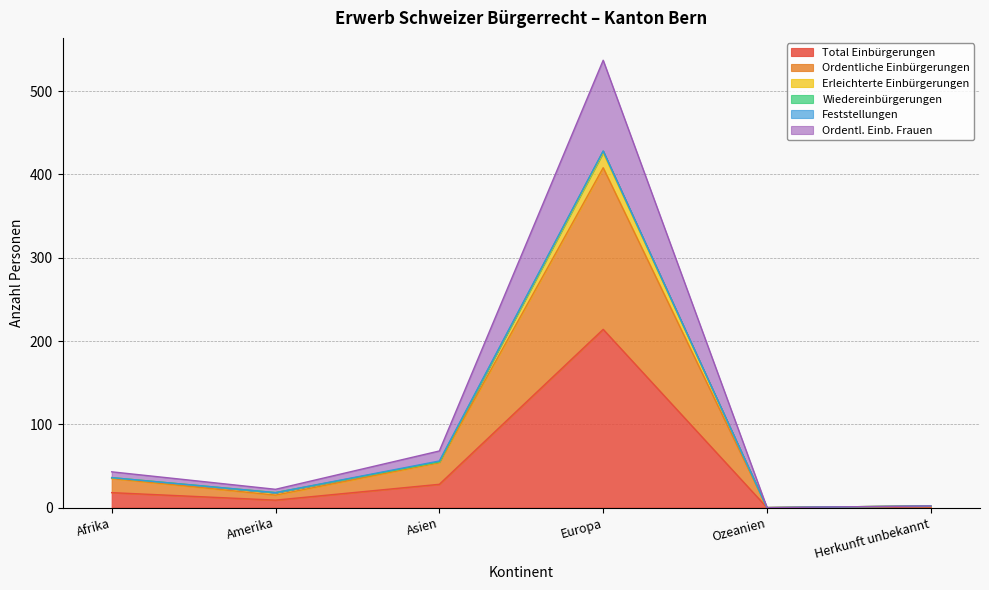

In Ordentliche Einbürgerungen, how many points are lower than both neighbors (excluding endpoints)?

2